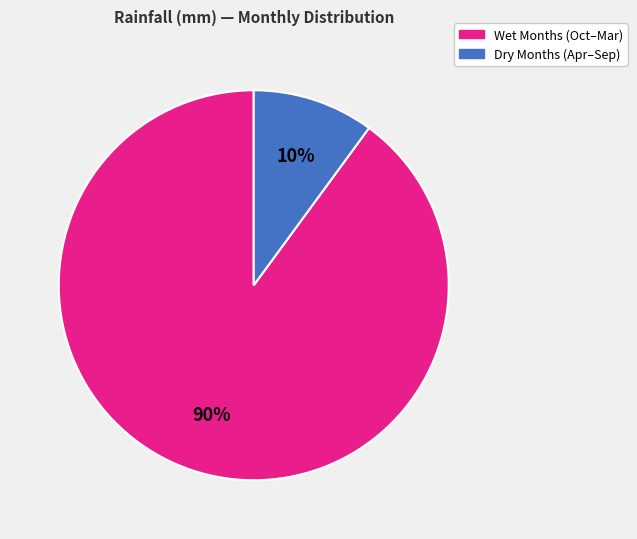

Is there any slice that represents more than half of the pie?

Yes